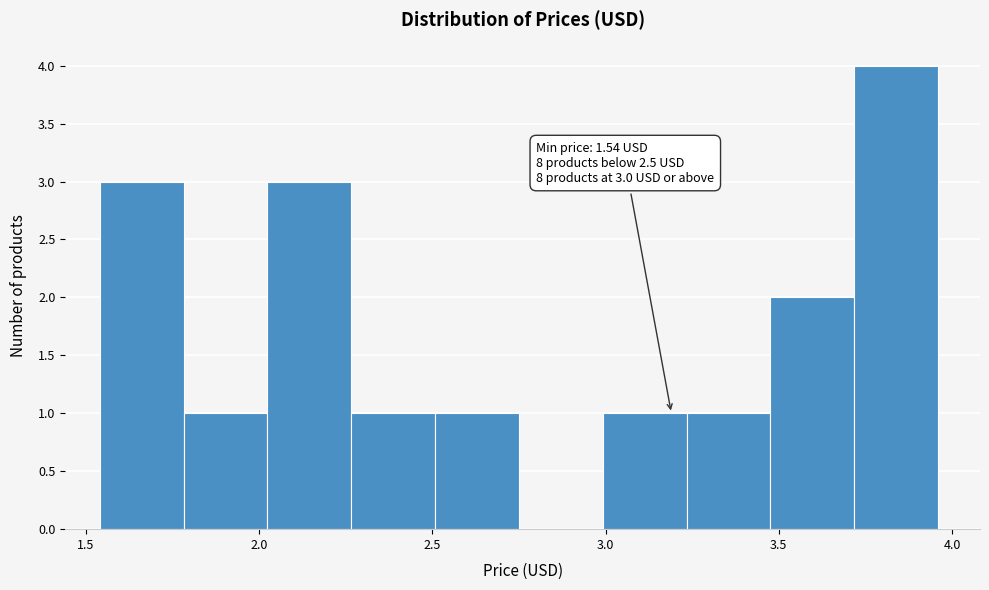

Over which range of the x-axis is the bar tallest?

3.70 to 3.95